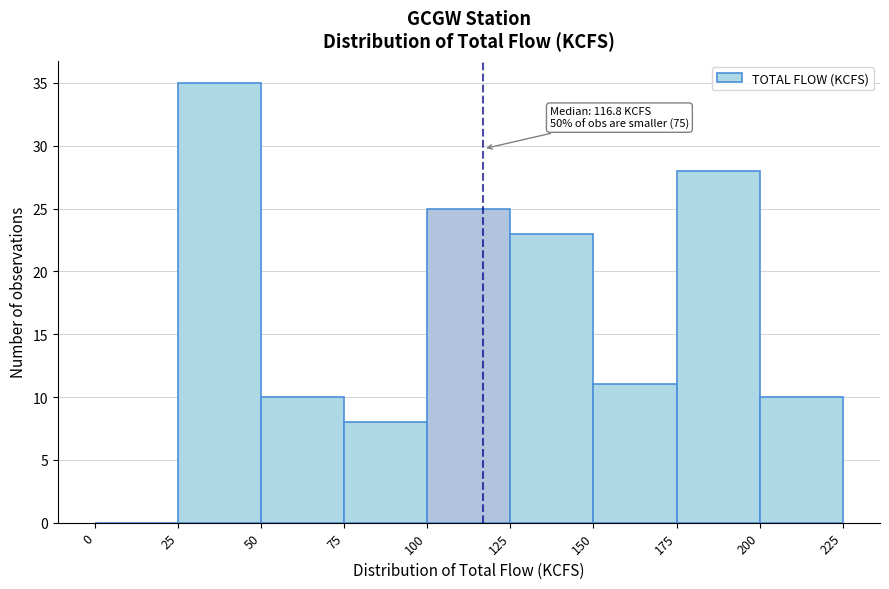

Over which range of the x-axis is the bar tallest?

25 to 50